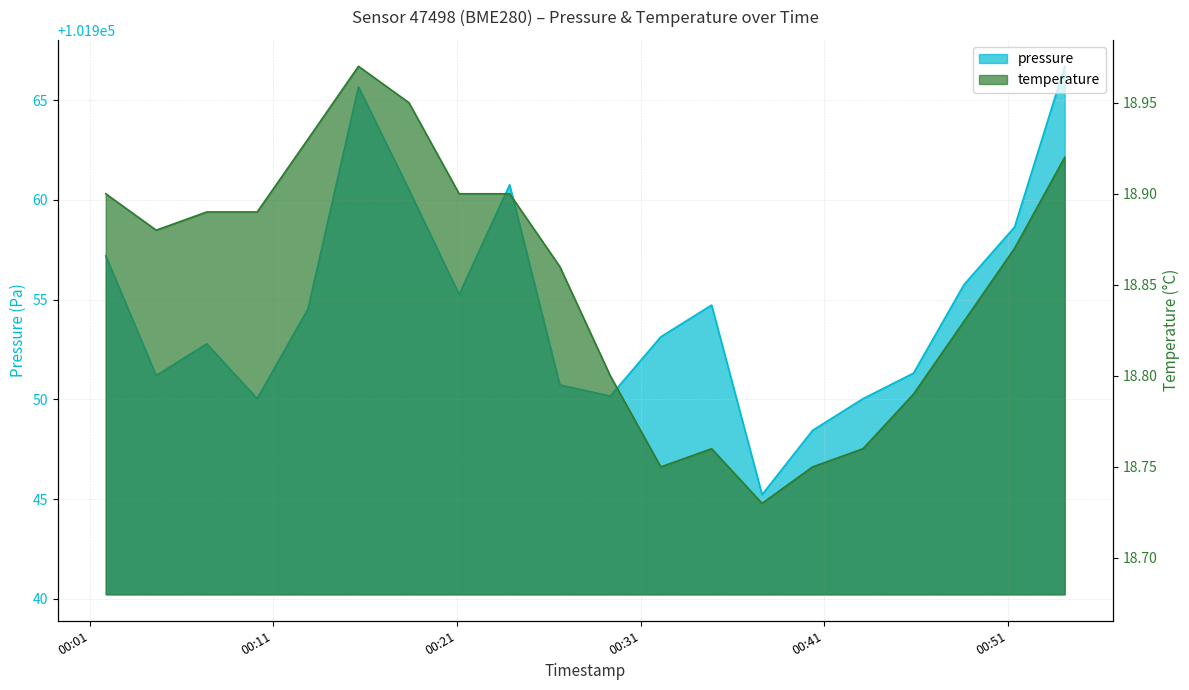

Reading left to right, transcribe all the data shown in this chart.

pressure: 101957.2	101951.2	101952.8	101950.0	101954.5	101965.7	101960.5	101955.2	101960.8	101950.7	101950.2	101953.1	101954.7	101945.2	101948.4	101950.0	101951.3	101955.8	101958.6	101966.7
temperature: 18.9	18.9	18.9	18.9	18.9	19.0	18.9	18.9	18.9	18.9	18.8	18.8	18.8	18.7	18.8	18.8	18.8	18.8	18.9	18.9